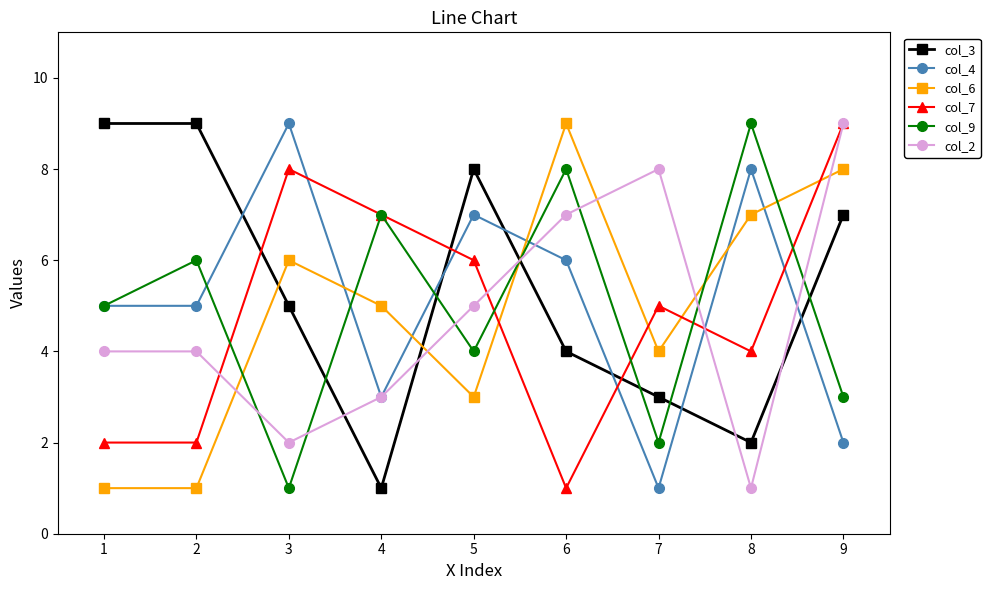

What is the value of the col_9 point at the 5th from the left?

4